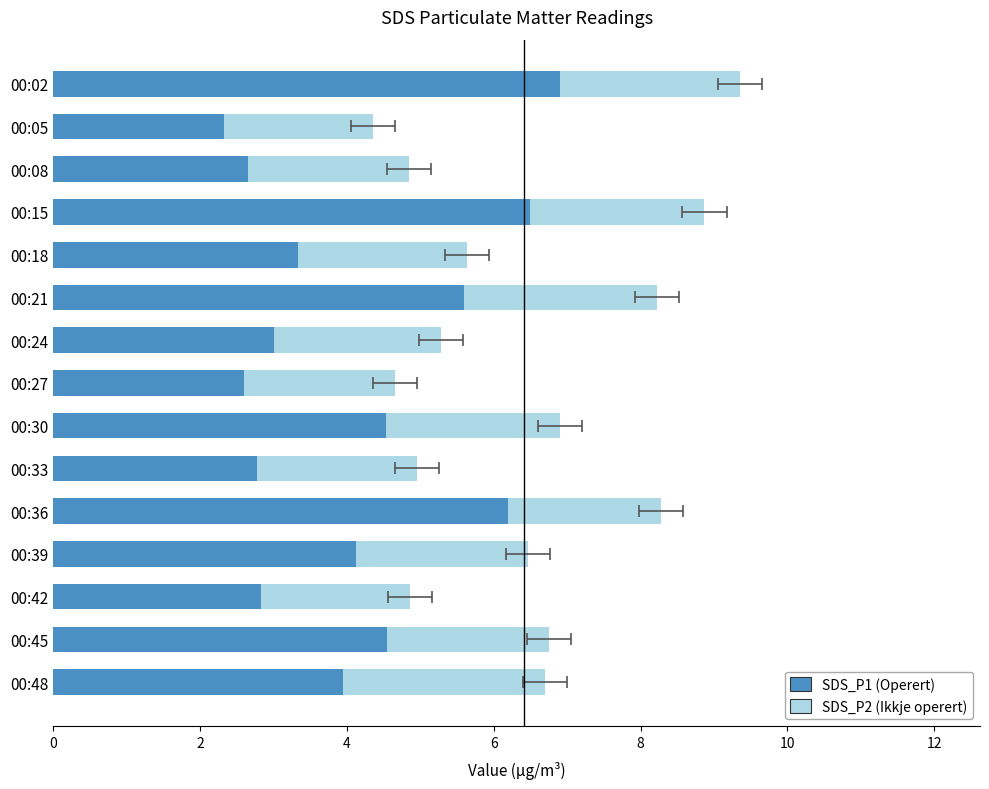

How many bars are there in each group?

2